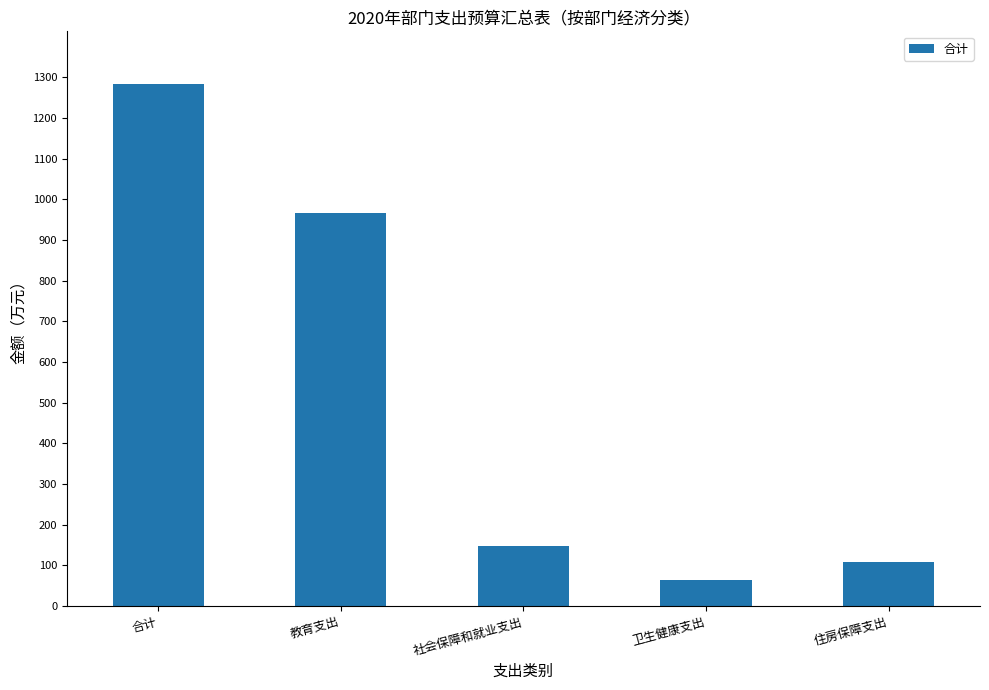

Between 社会保障和就业支出 and 卫生健康支出, which is larger?

社会保障和就业支出